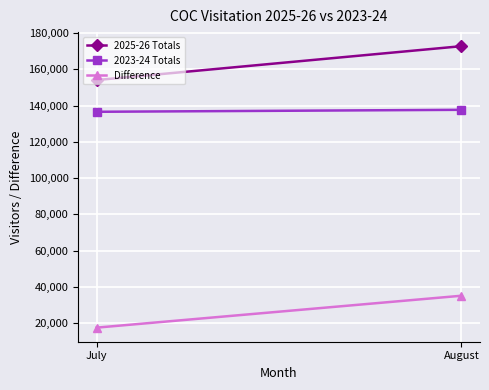

Reading left to right, extract all data points from this chart.

2025-26 Totals: 154075	172765
2023-24 Totals: 136578	137665
Difference: 17497	35100